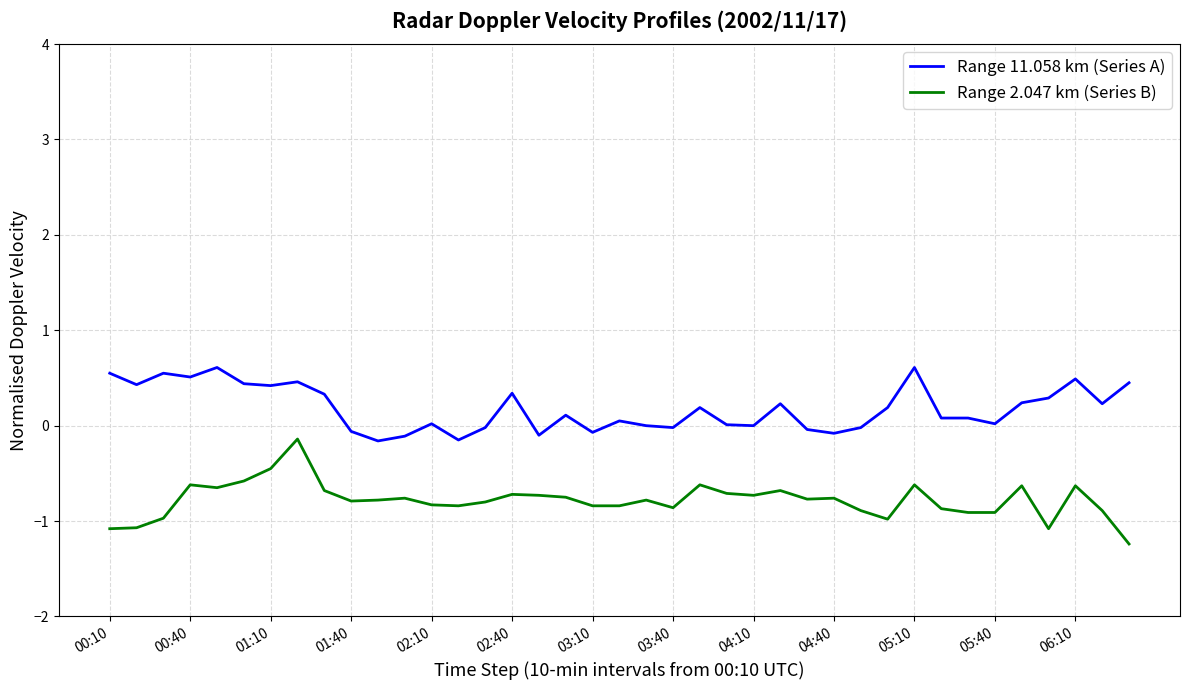

True or false: Range 11.058 km (Series A) and Range 2.047 km (Series B) cross at least once.

False